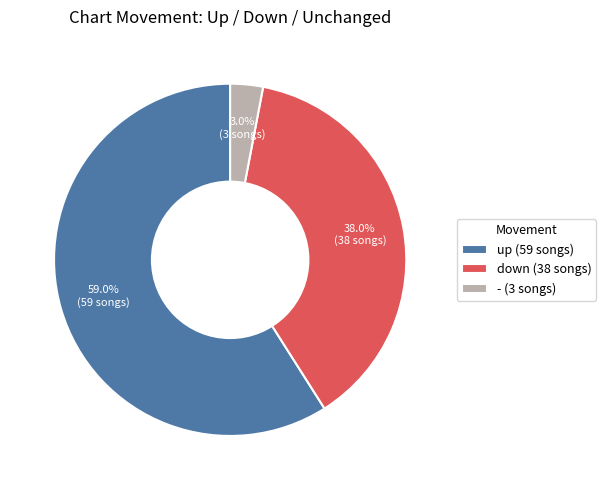

Combined, what portion of the pie is down and up?

97.0%